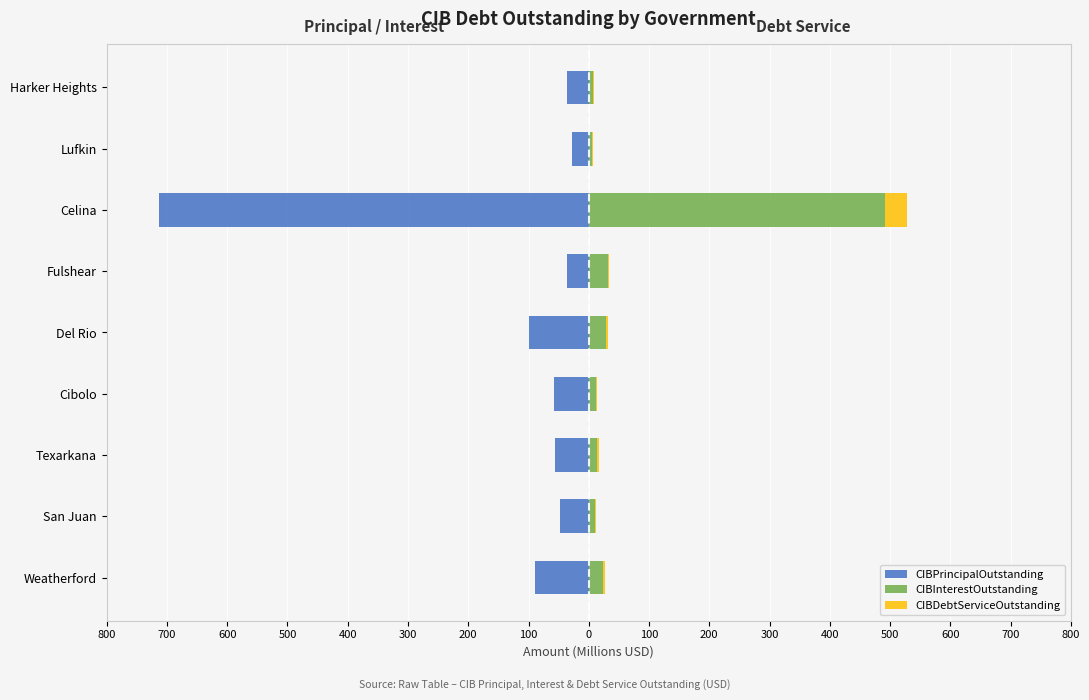

What is the value of the CIBInterestOutstanding bar at the 7th from the left?

491.9